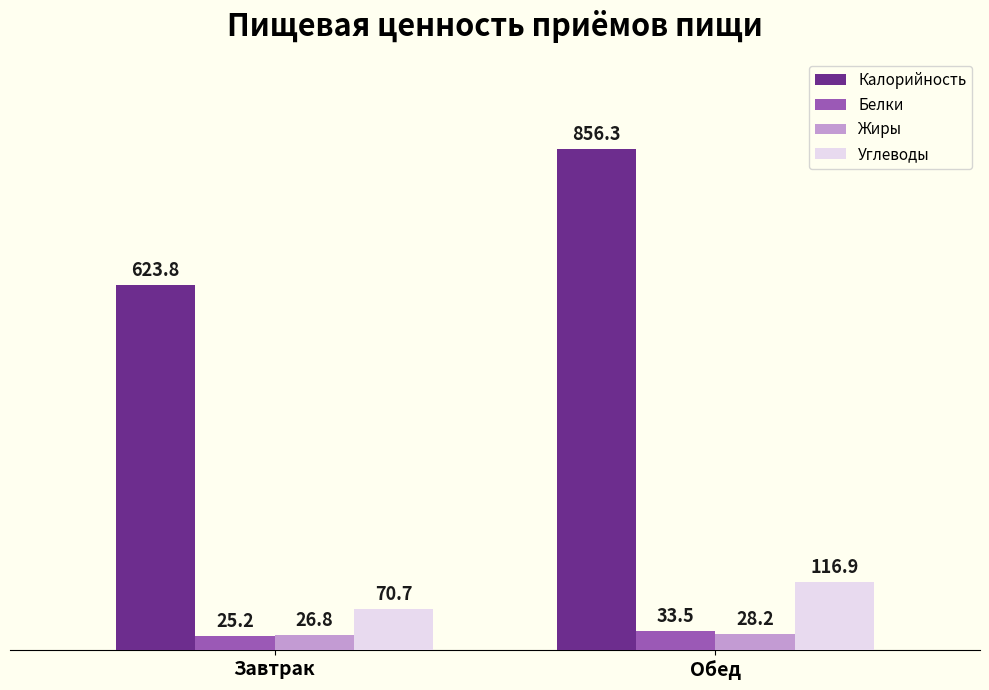

Count the number of data series in this chart.

4